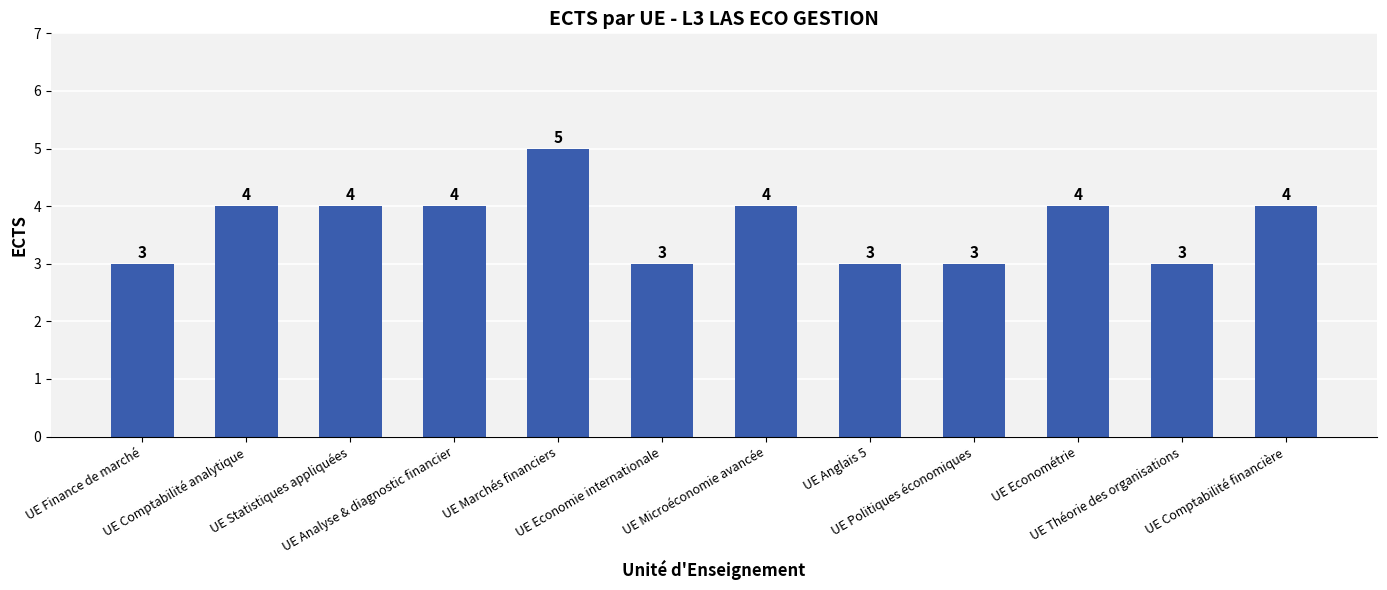

What is the minimum value shown in the chart?

3